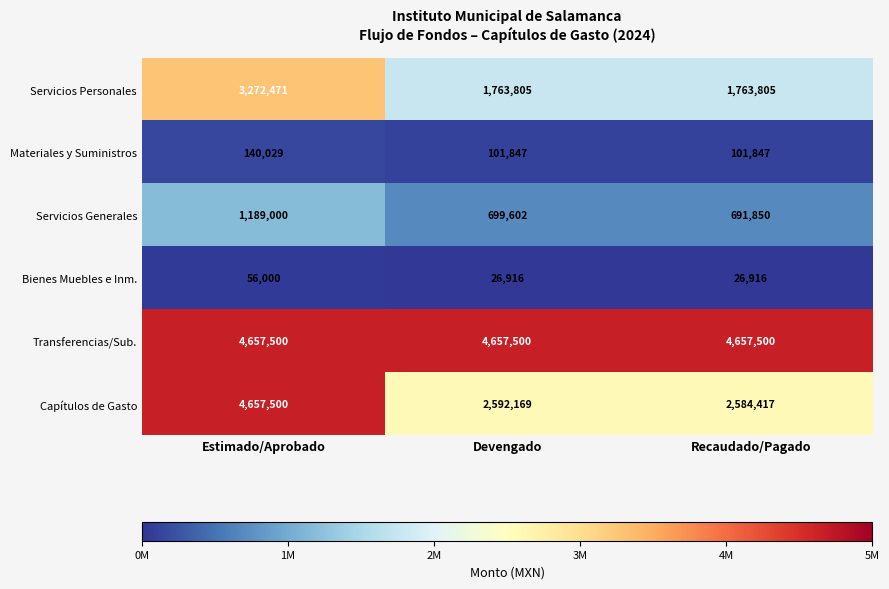

How many series are shown in this chart?

6